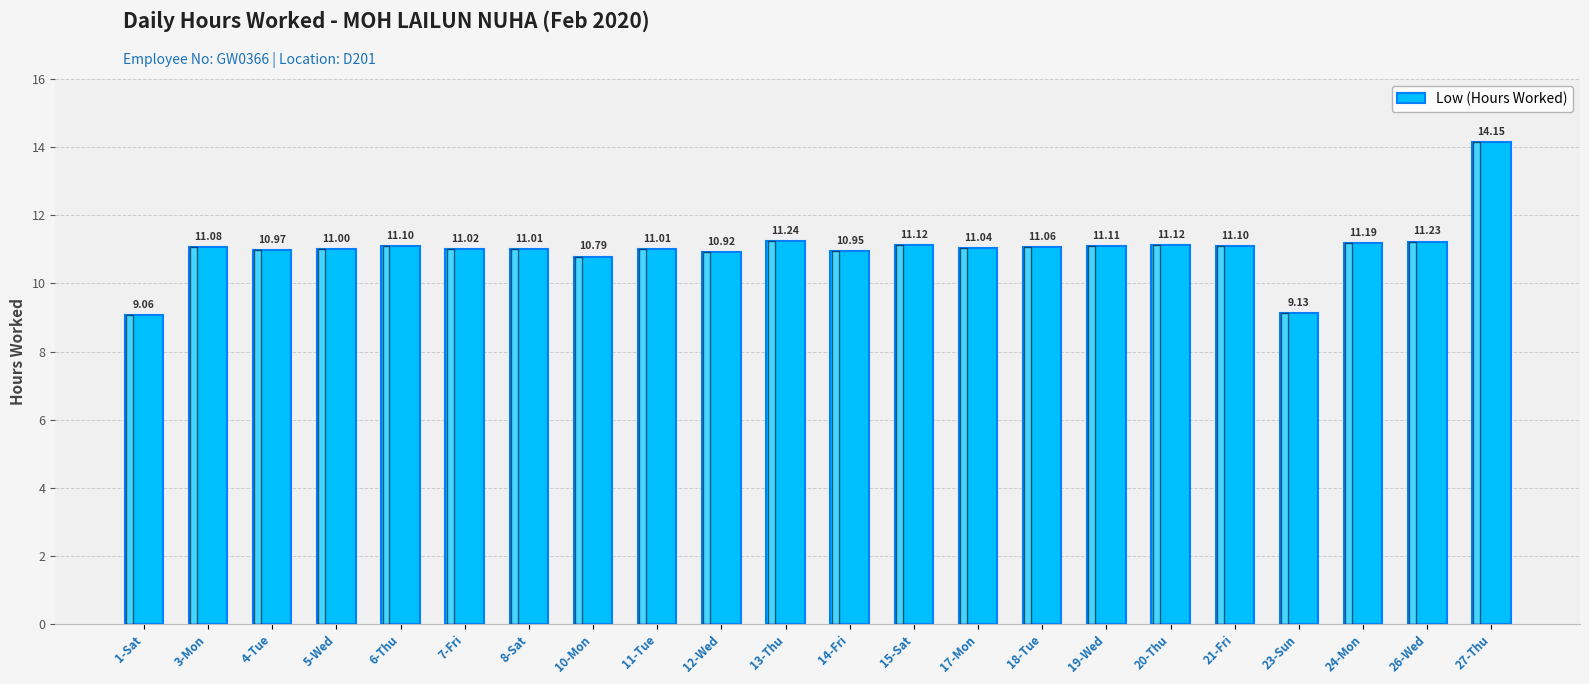

How many categories are shown in the chart?

22